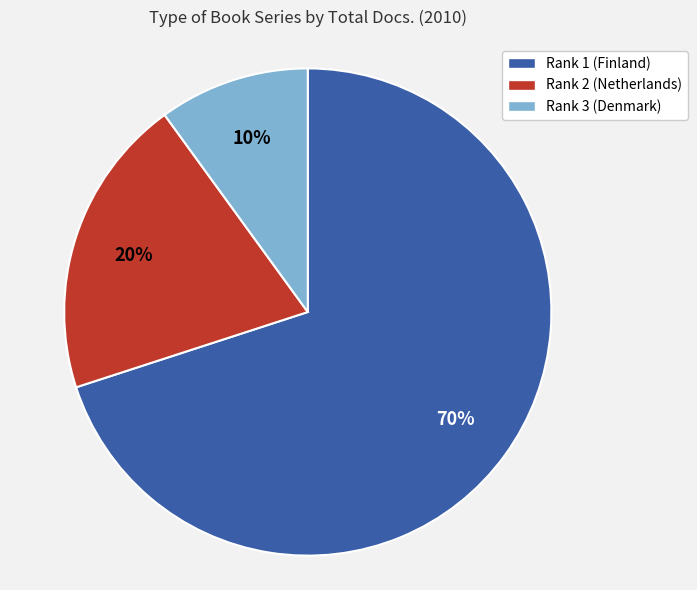

To the nearest percent, what is the difference between the largest and smallest slice percentages?

60%